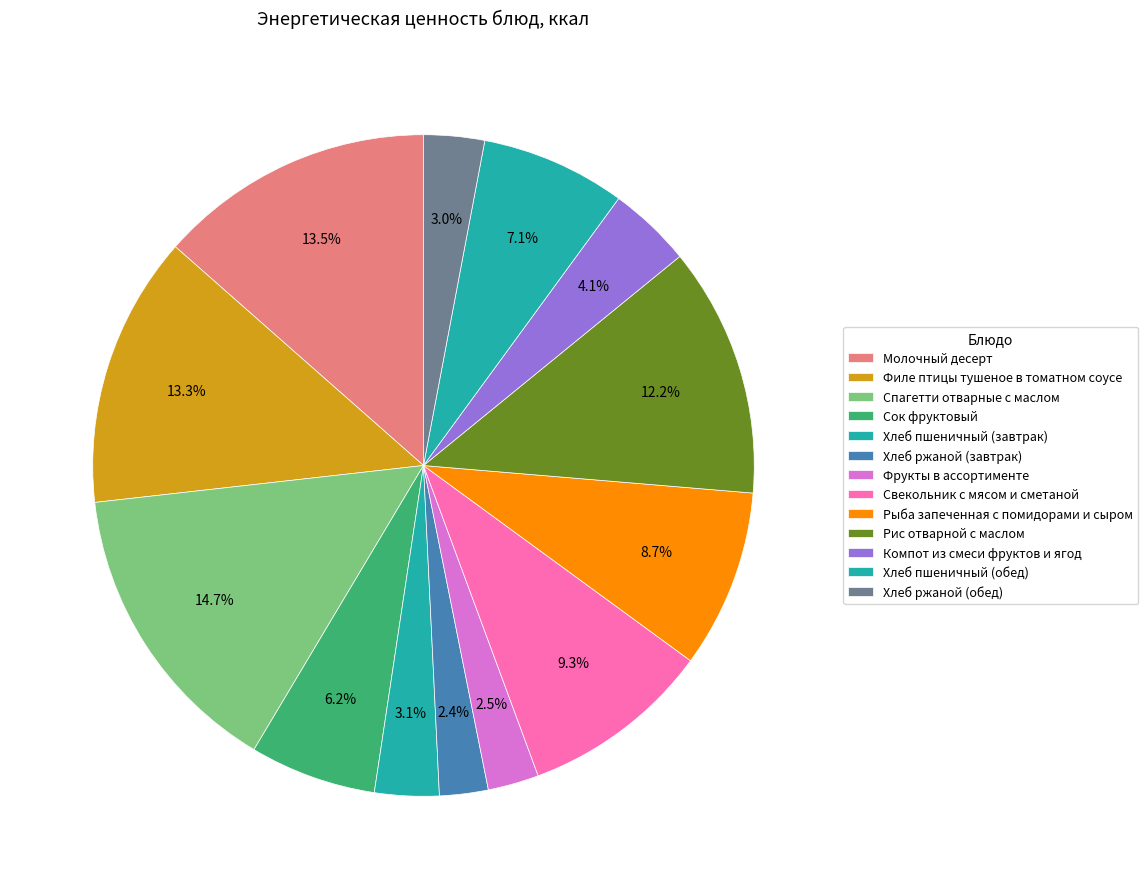

Combined, do Спагетти отварные с маслом and Молочный десерт account for over 50%?

No